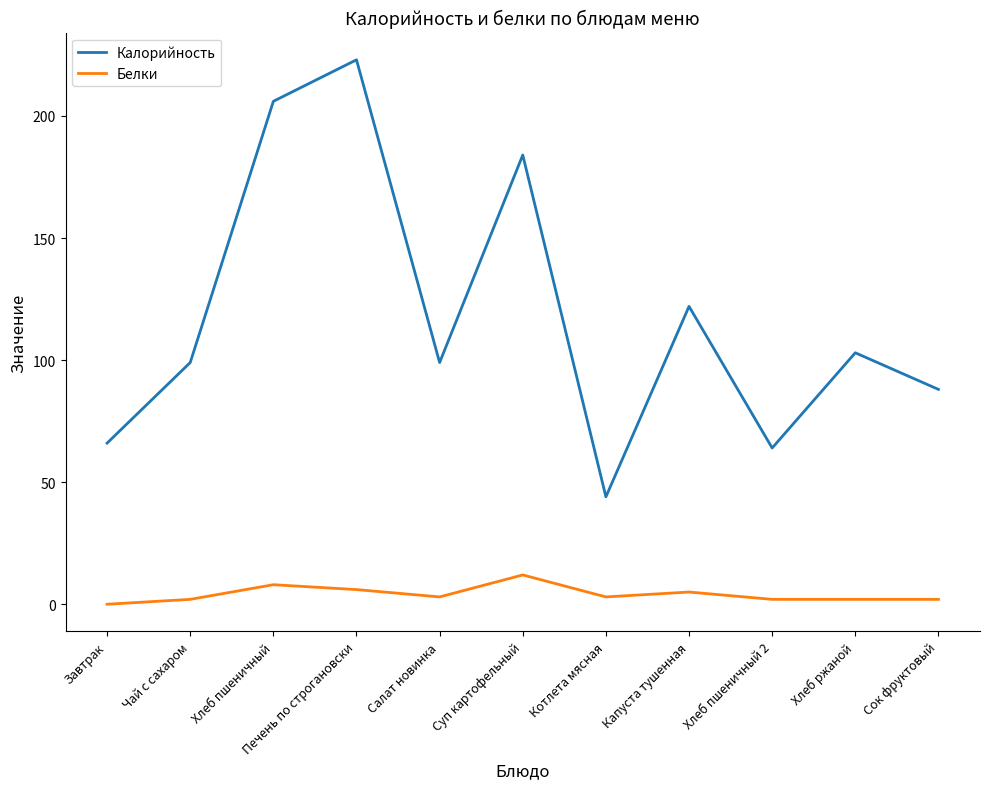

What is the difference between the maximum and minimum values in the Белки series?

12